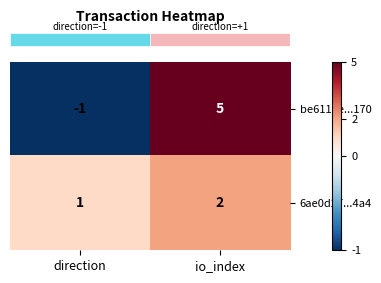

At which category is the sum across all series the highest?

io_index